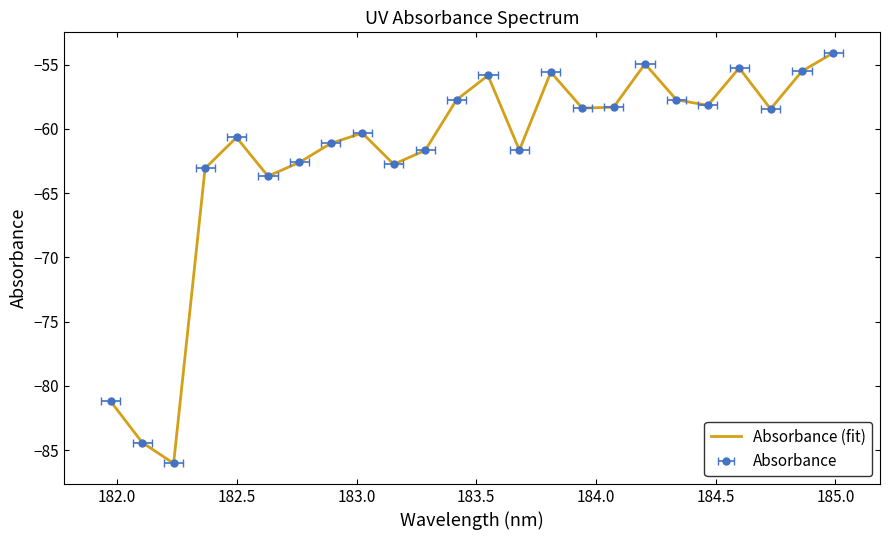

What is the value of the 11th point from the left?

-61.7